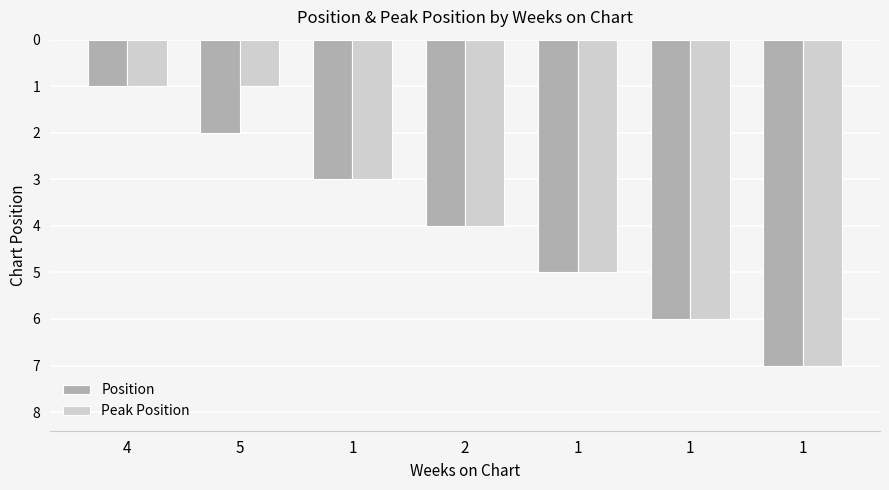

How many data points in Position are less than 4?

3